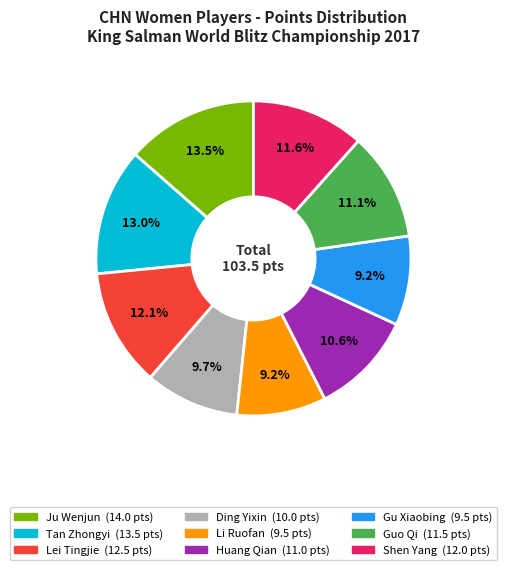

Combined, do Guo Qi and Lei Tingjie account for over 50%?

No